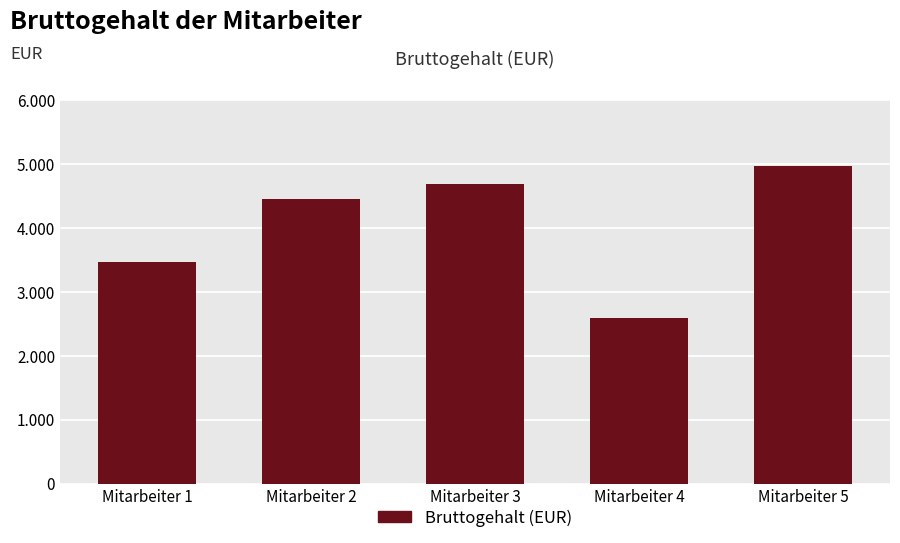

What is the greatest value displayed?

4971